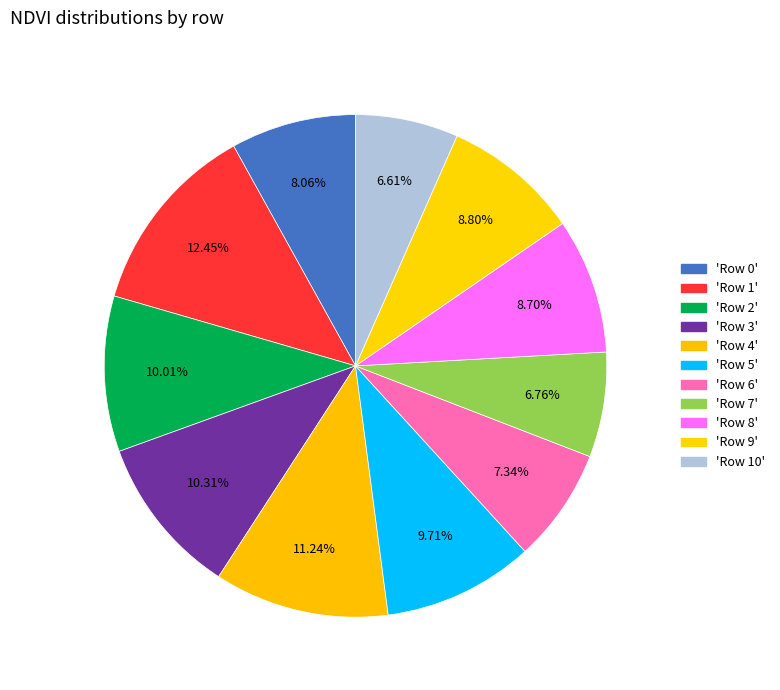

Count the number of slices in the pie.

11